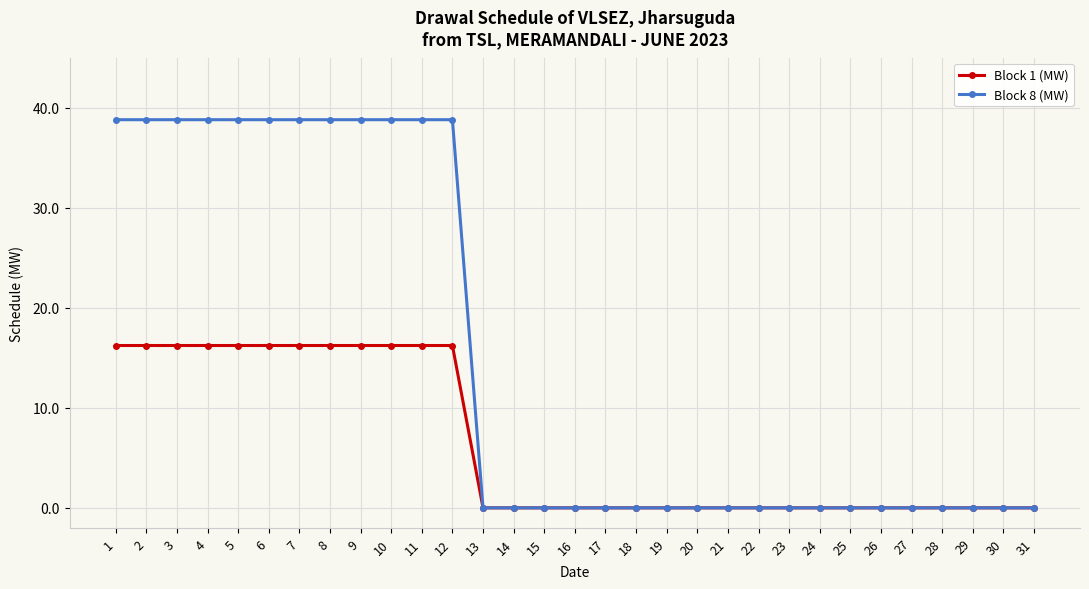

Which series has the largest range (max minus min)?

Block 8 (MW)